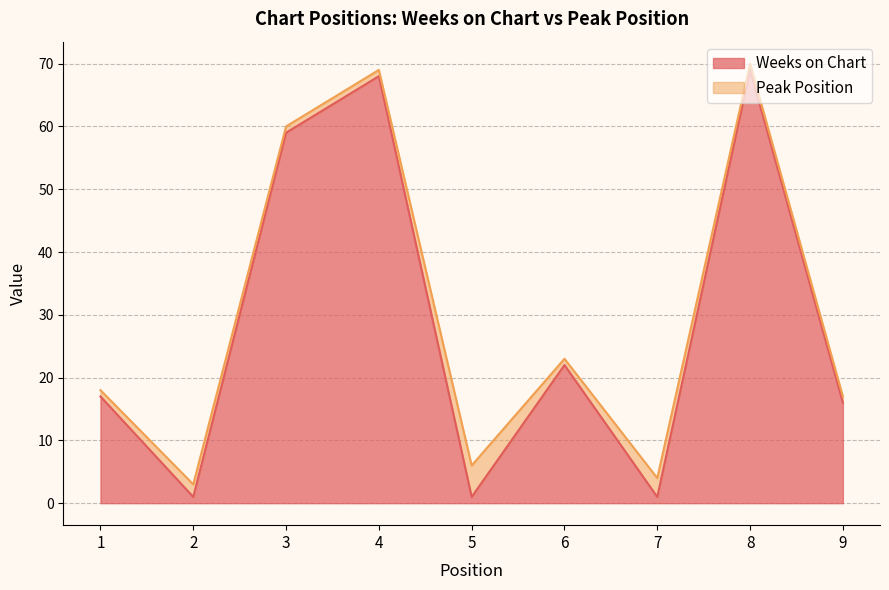

What is the sum of all values?

254